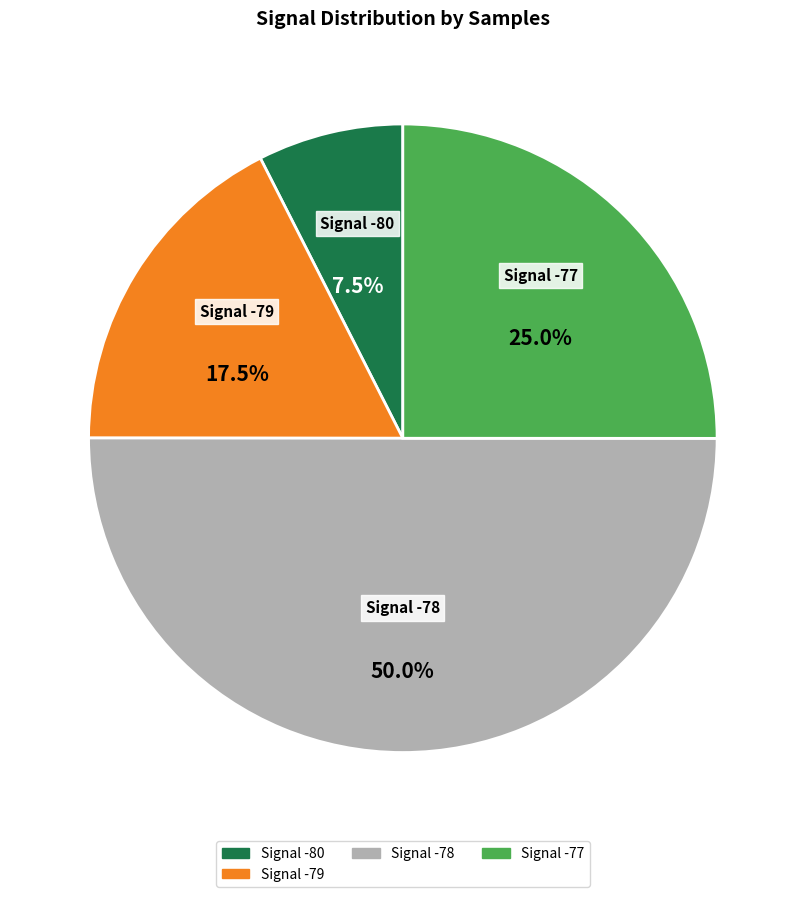

How many slices are in this pie chart?

4